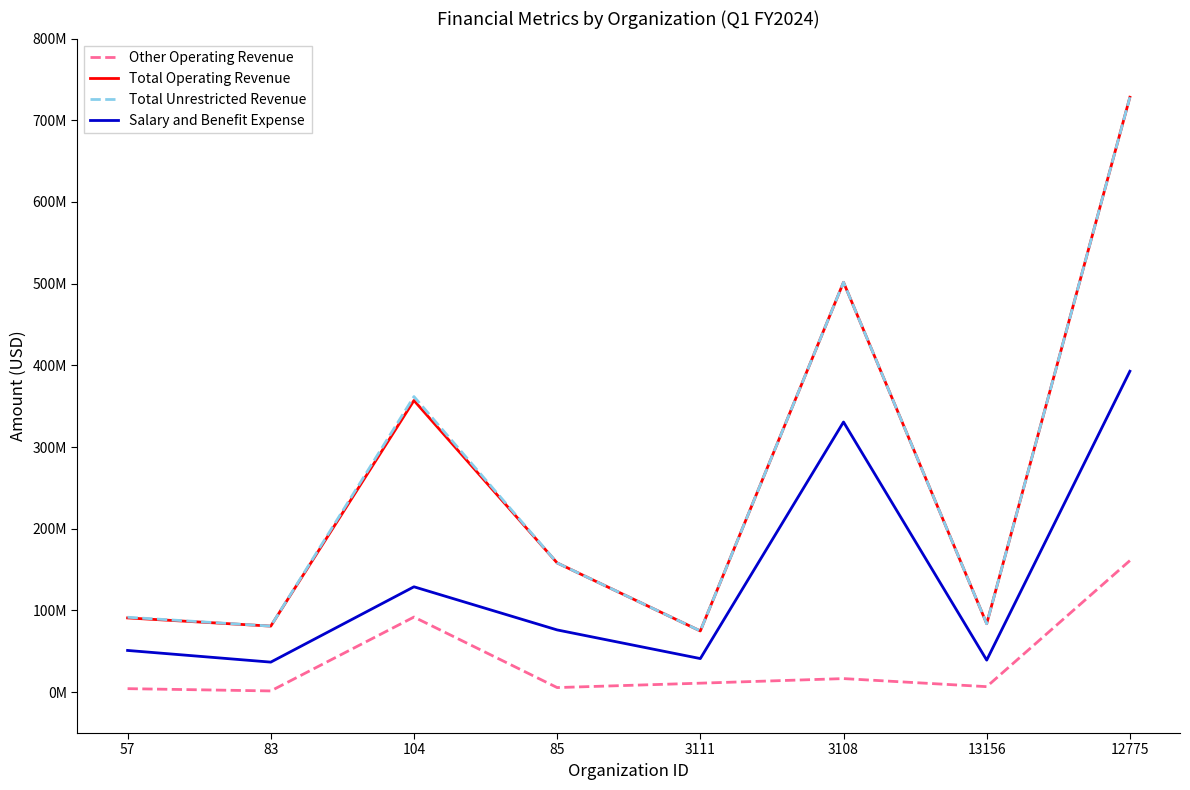

At how many categories does at least one series exceed 304587450?

3